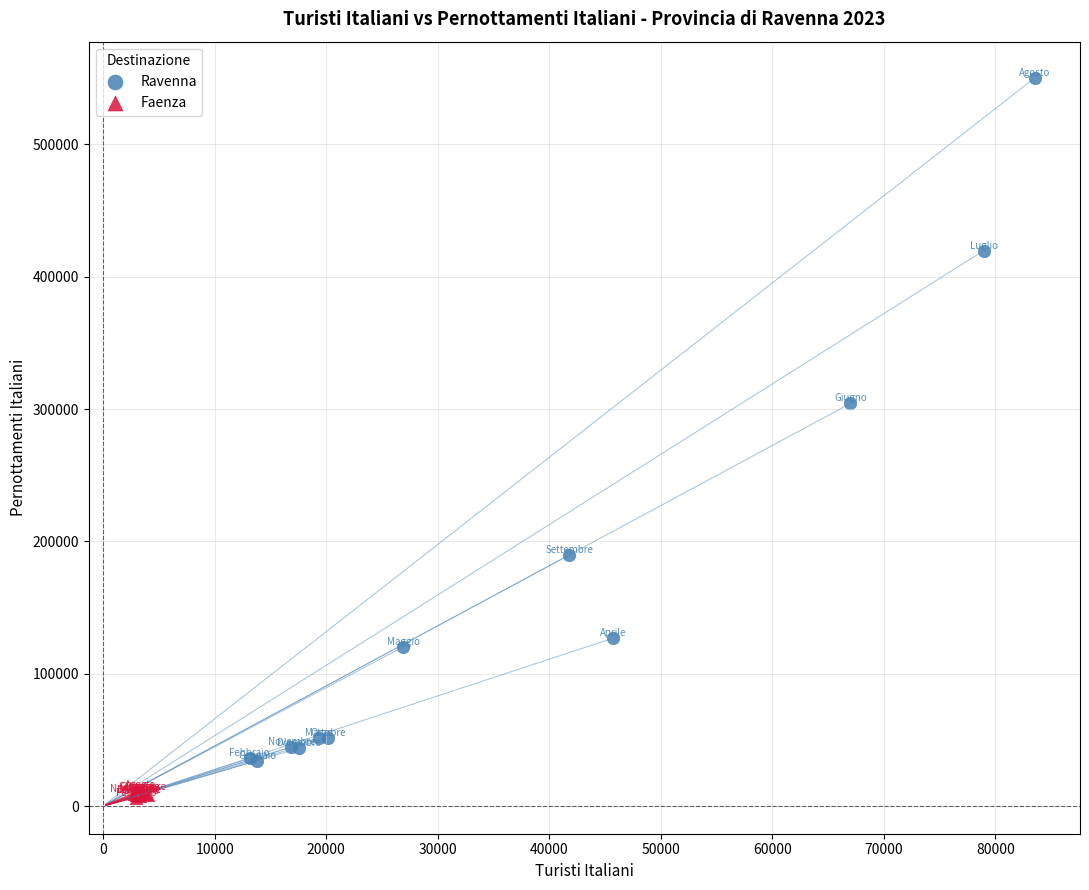

Which series contains the lowest Y value?

Faenza